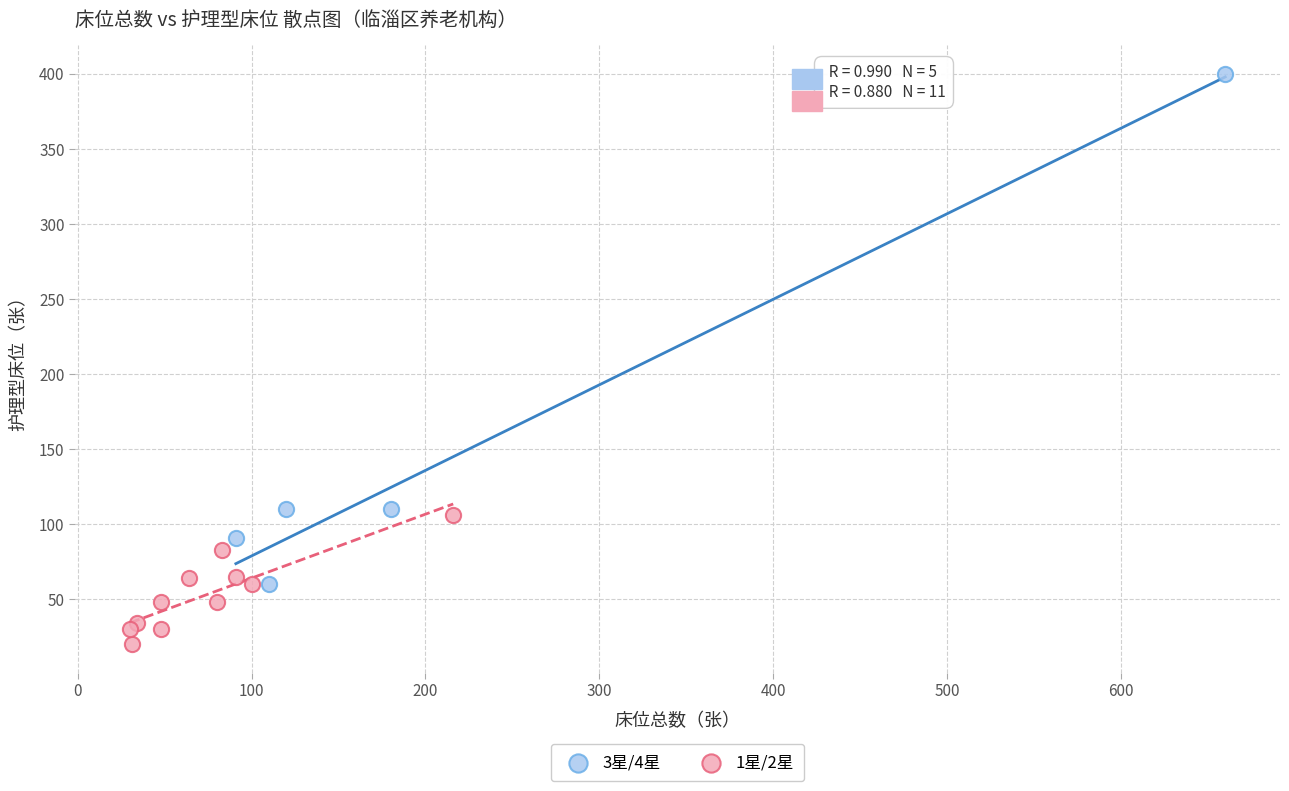

Which series has the largest Y range (max minus min)?

3星/4星